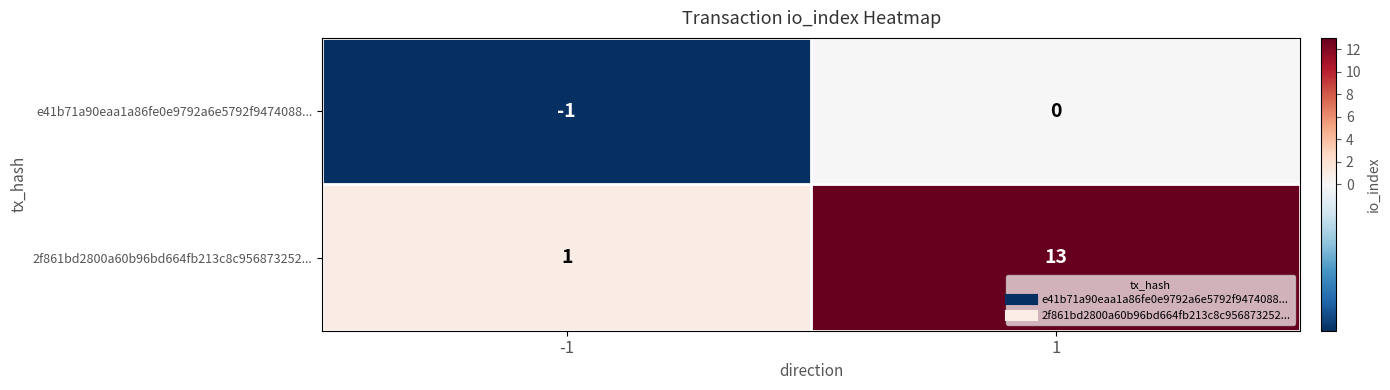

Rank the series by their average value, from highest to lowest.

2f861bd2800a60b96bd664fb213c8c956873252..., e41b71a90eaa1a86fe0e9792a6e5792f9474088...